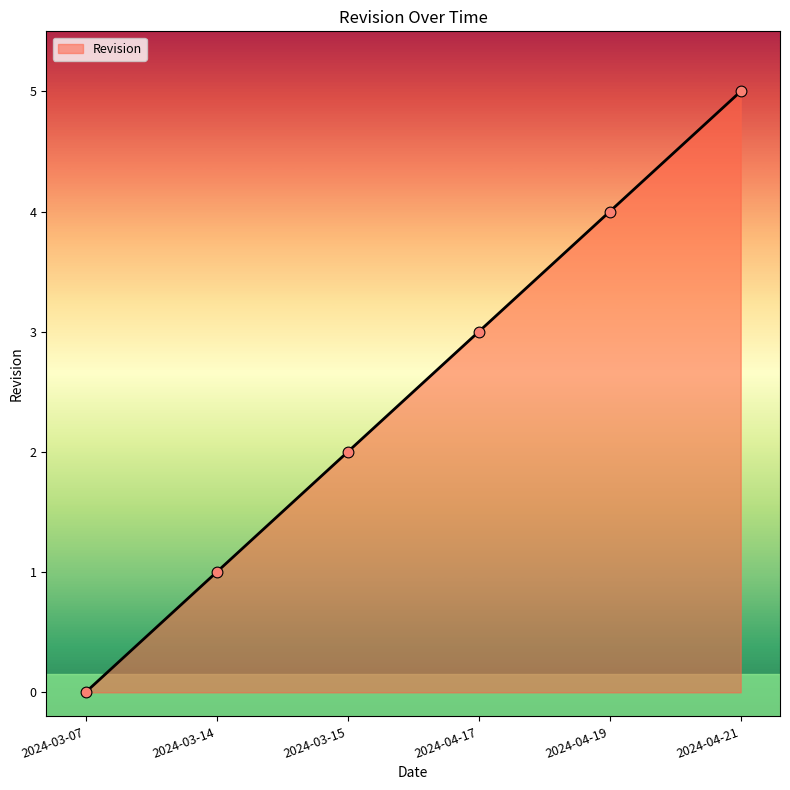

What is the change in value from 2024-03-07 to 2024-04-19?

+4